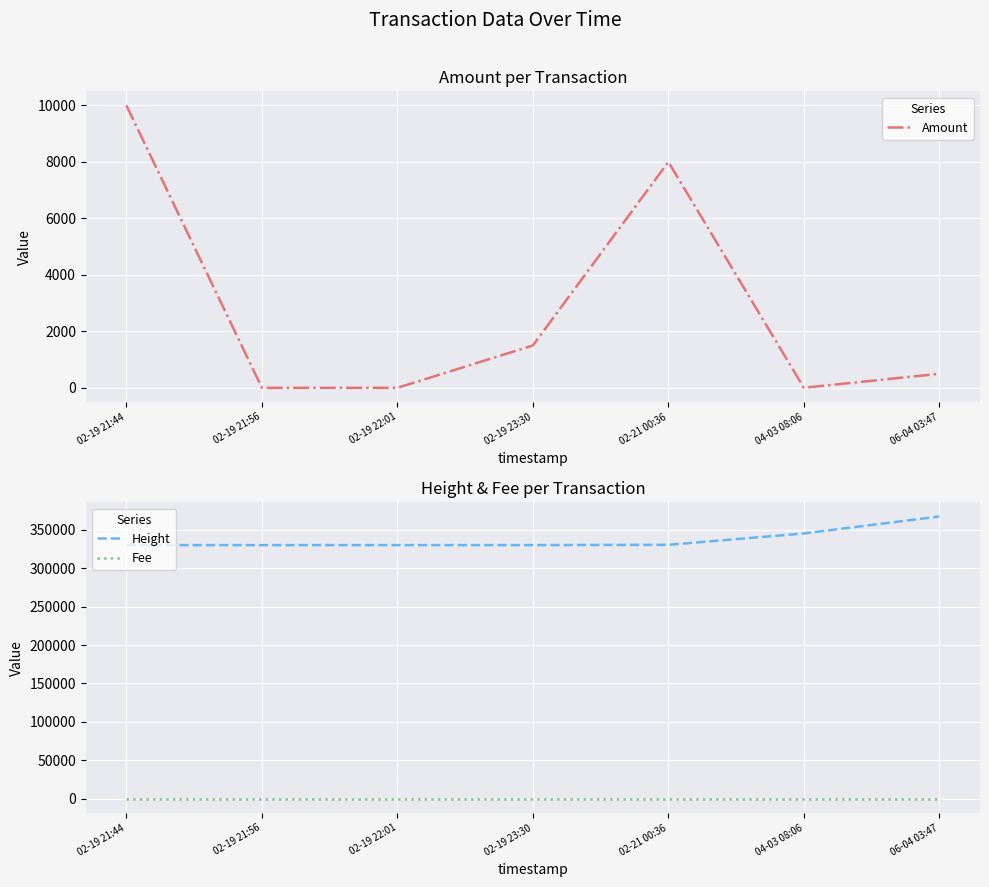

True or false: Amount has a value of -6262.2 at 02-19 21:56.

False